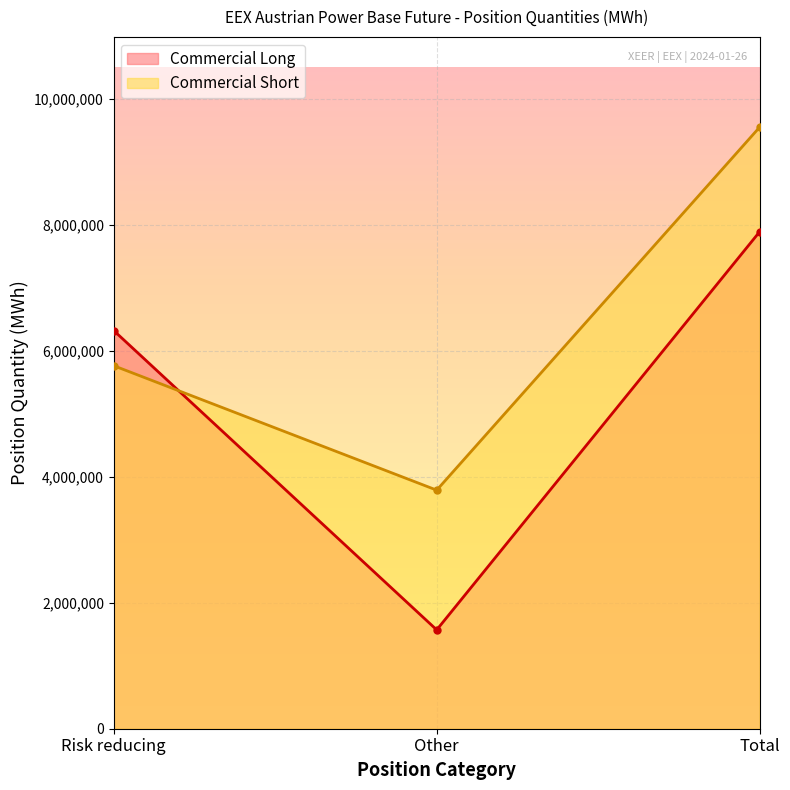

At which category is the sum across all series the highest?

Total